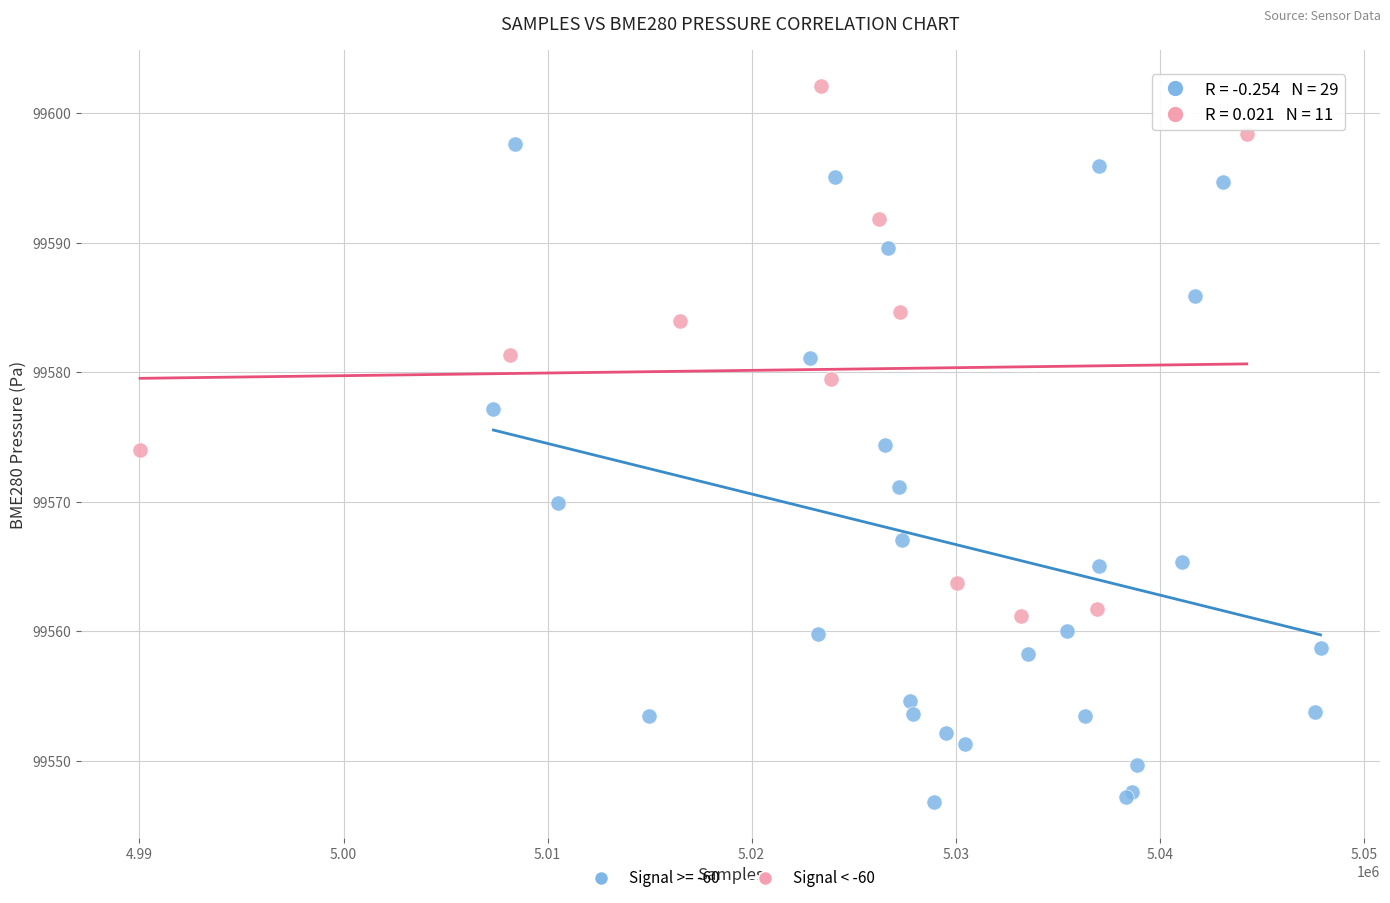

Which series contains the highest Y value?

Signal < -60